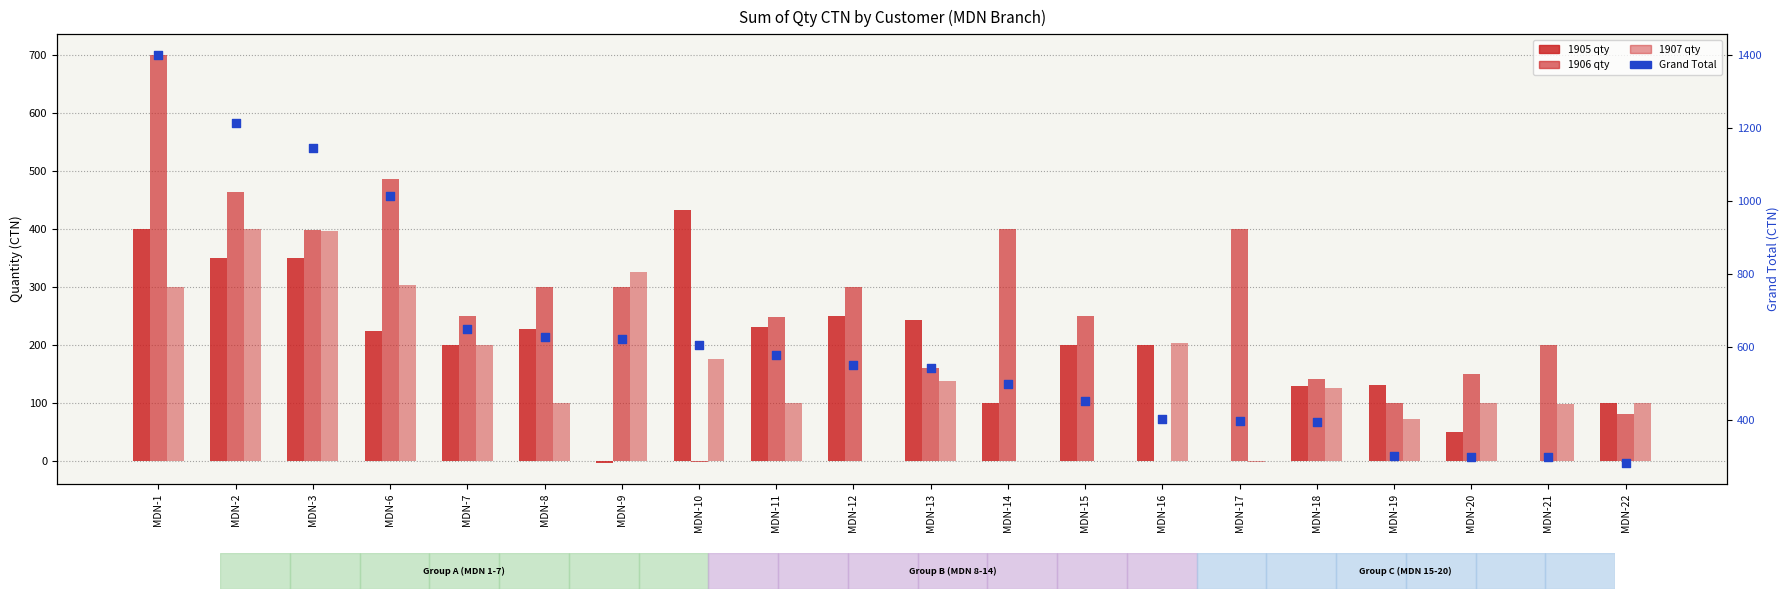

Approximately how many times larger is the value at MDN-3 compared to MDN-11?

2.0